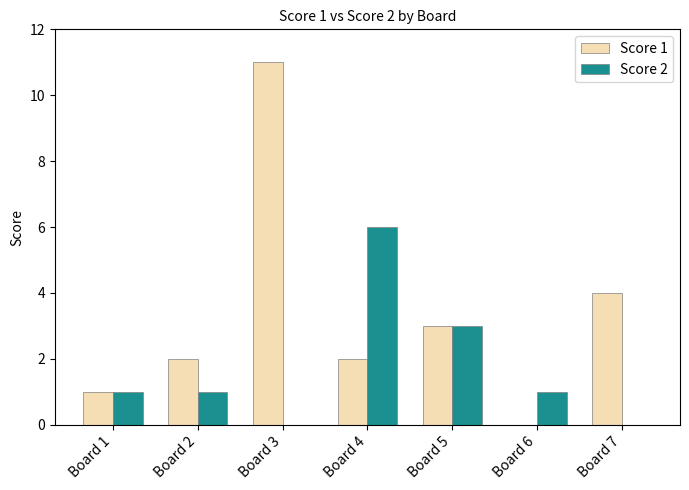

What is the greatest value displayed?

11